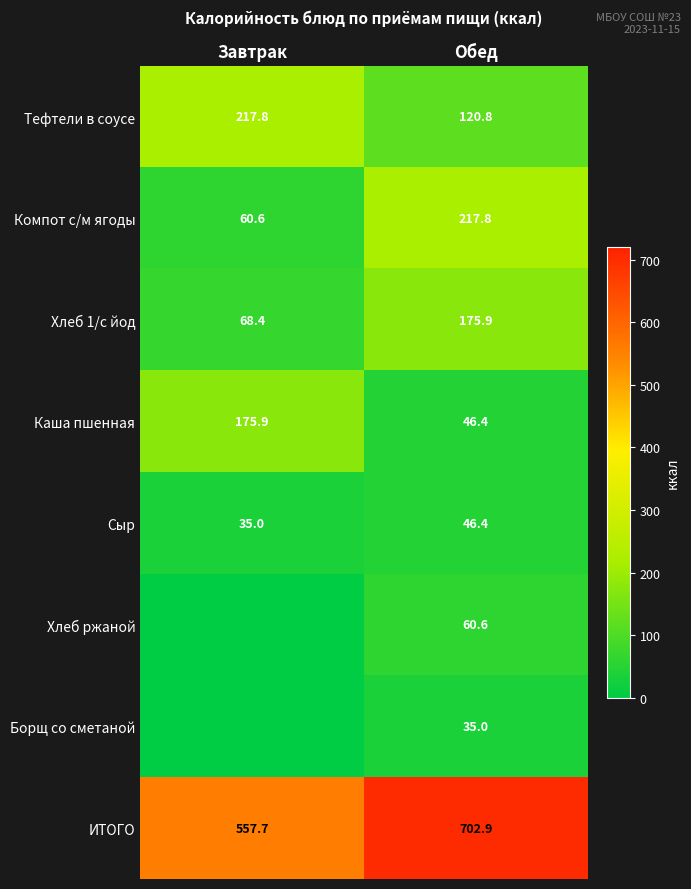

What is the maximum value for Тефтели в соусе?

217.8